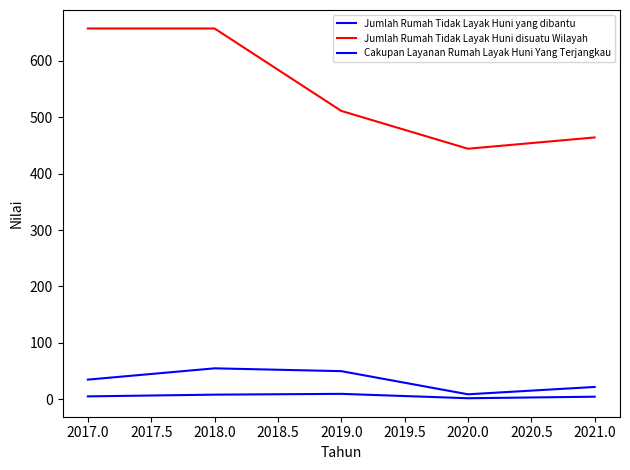

How many lines are shown in the chart?

3